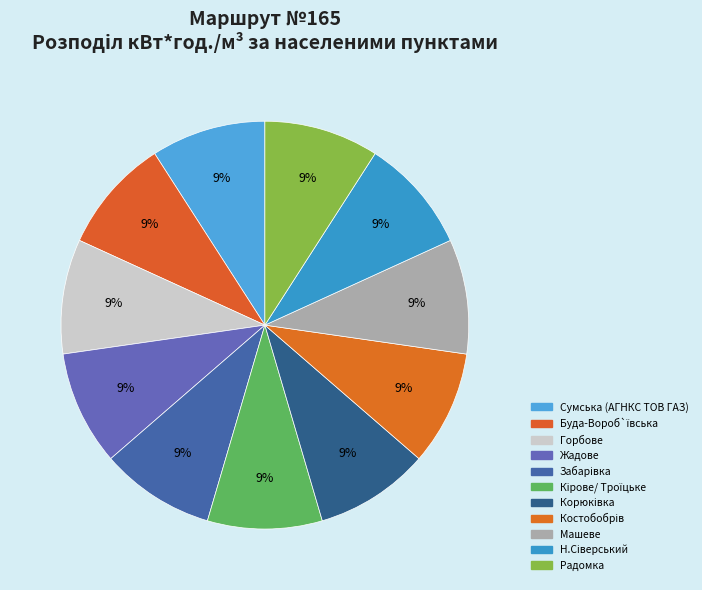

Does any single category account for the majority?

No